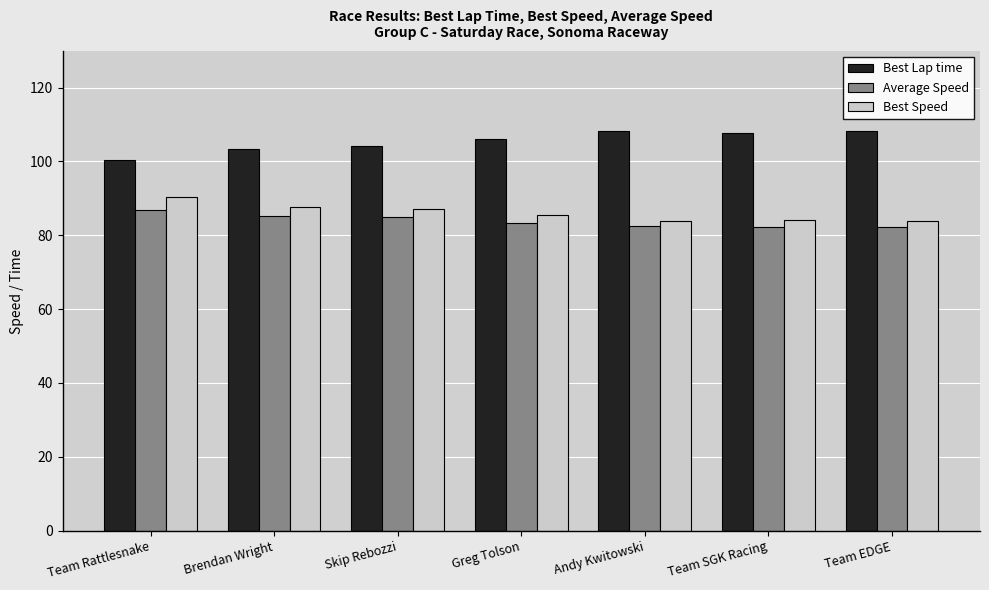

Is the value of Best Speed at Greg Tolson greater than the value of Best Lap time at Team Rattlesnake?

No